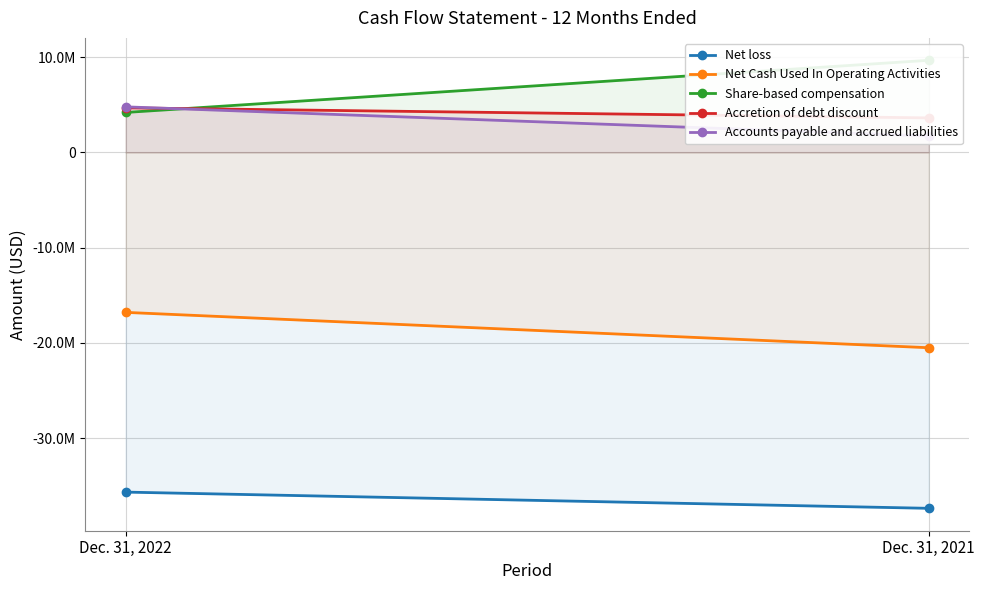

At which category is the sum across all series the highest?

Dec. 31, 2022